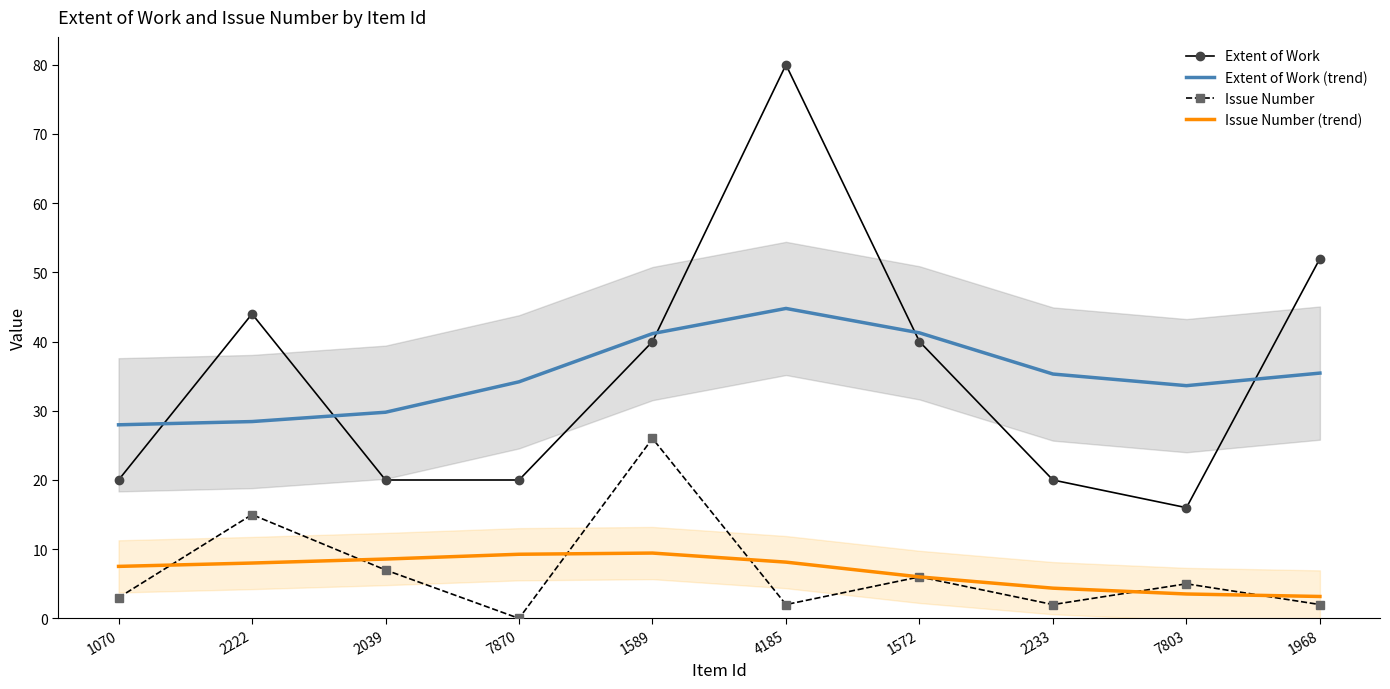

What are all the series names shown in the legend?

Extent of Work, Extent of Work (trend), Issue Number, Issue Number (trend)